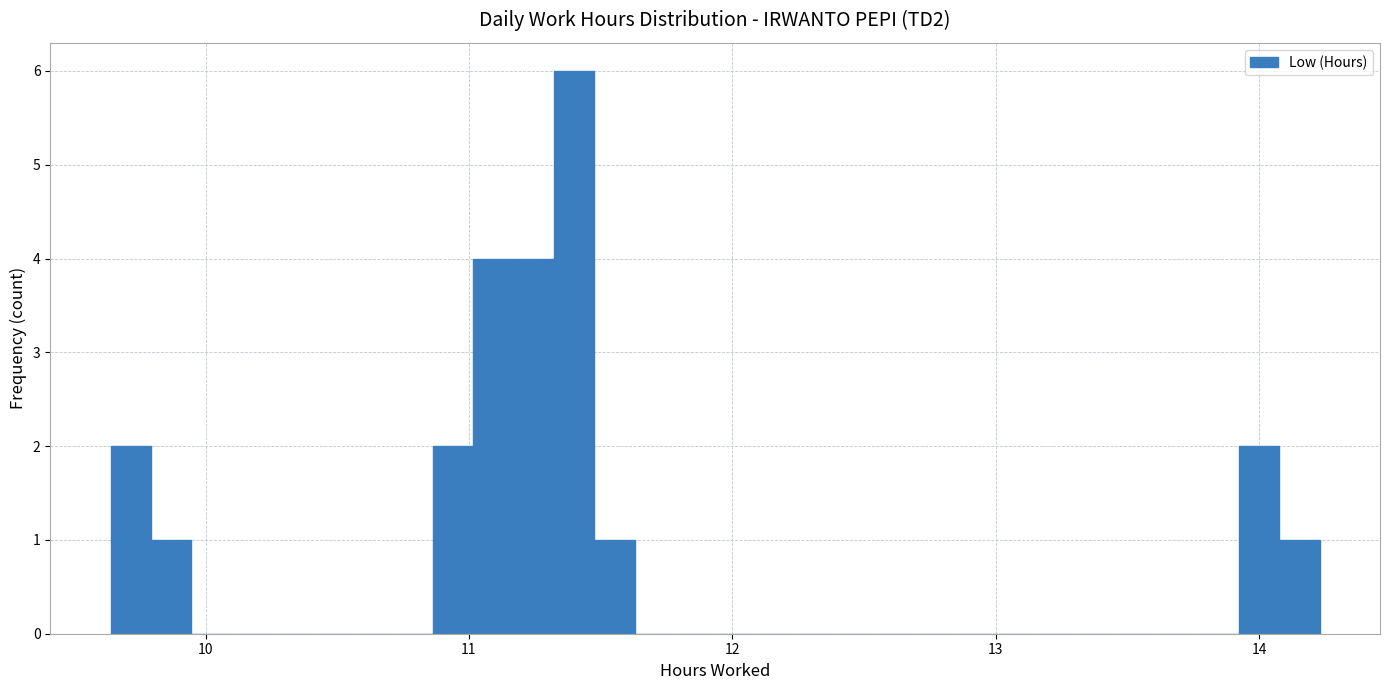

Around what value on the x-axis is the tallest bar? Give the approximate position of its centre, as read against the axis.

11.4